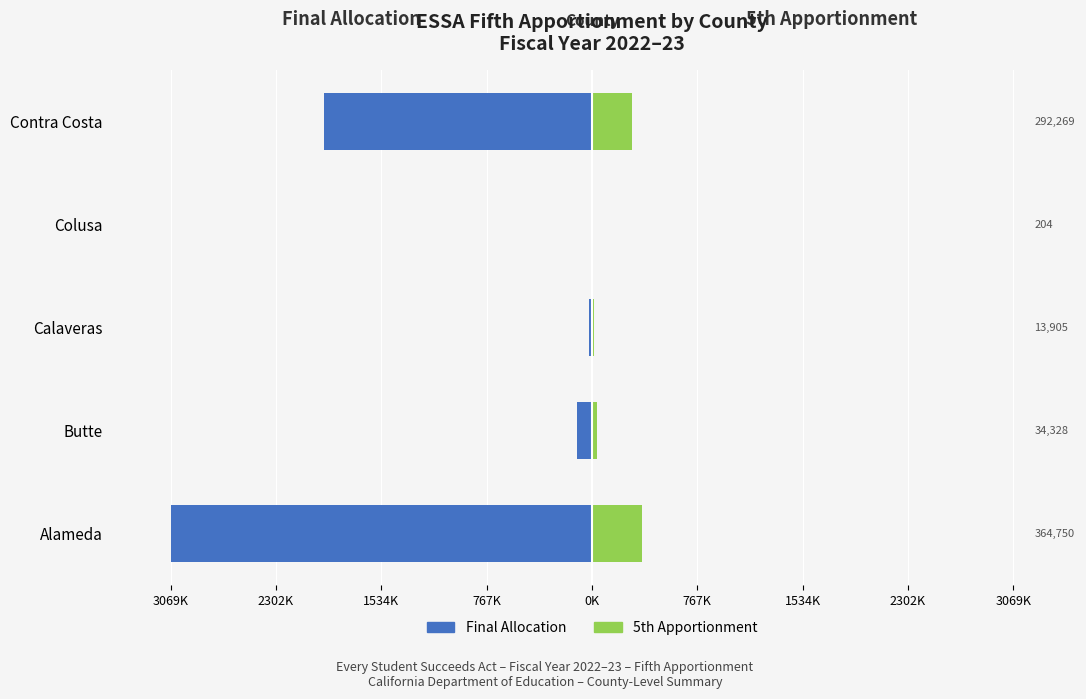

How many bars are there in each group?

2